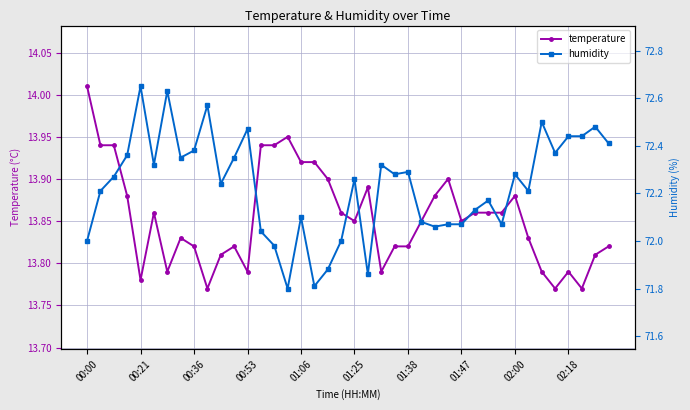

Which series has the widest spread of values?

humidity